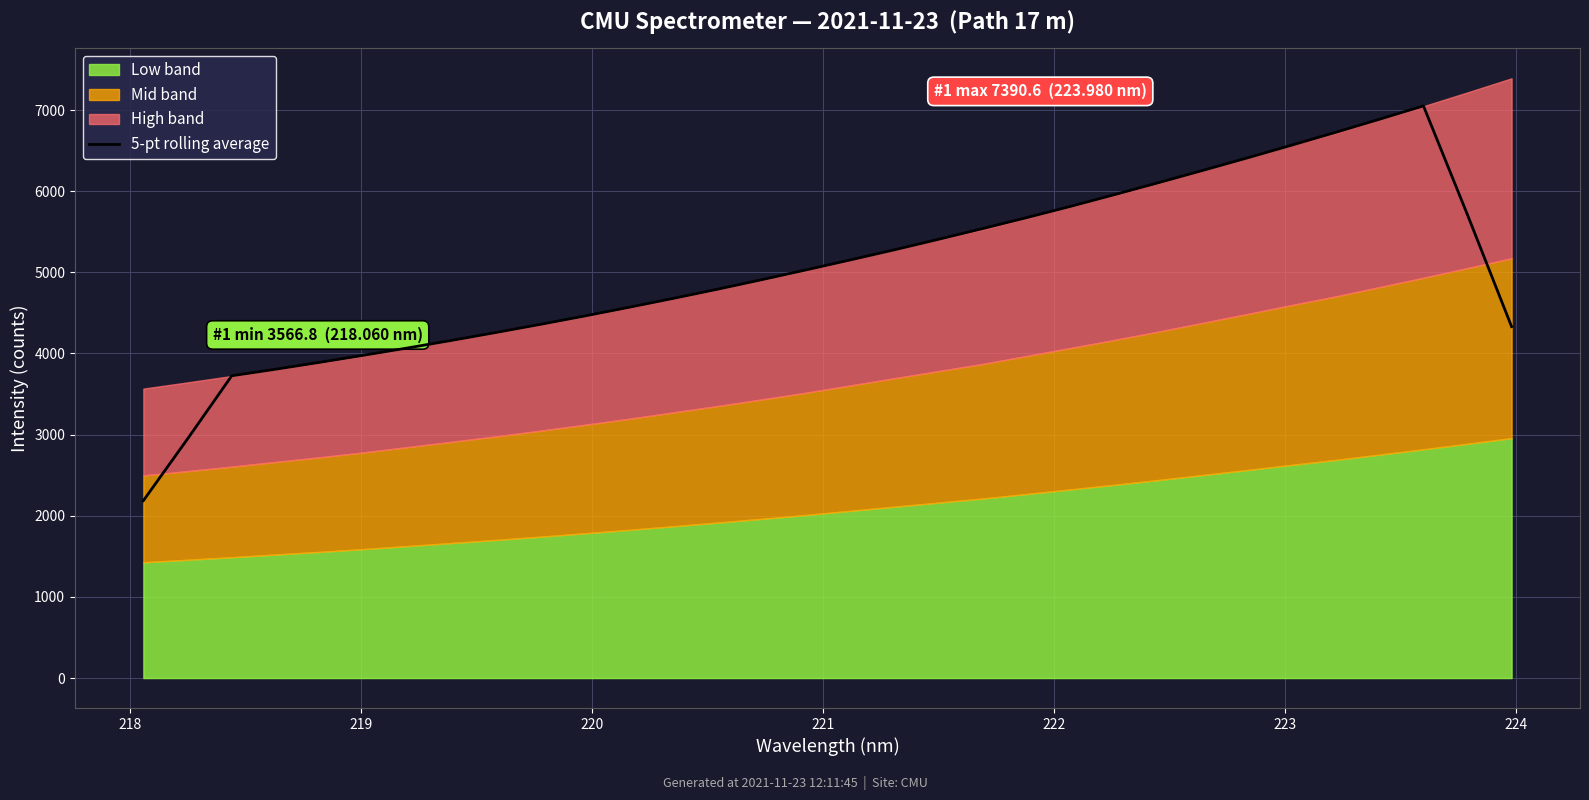

What is the difference between the second highest and minimum values?

4699.0